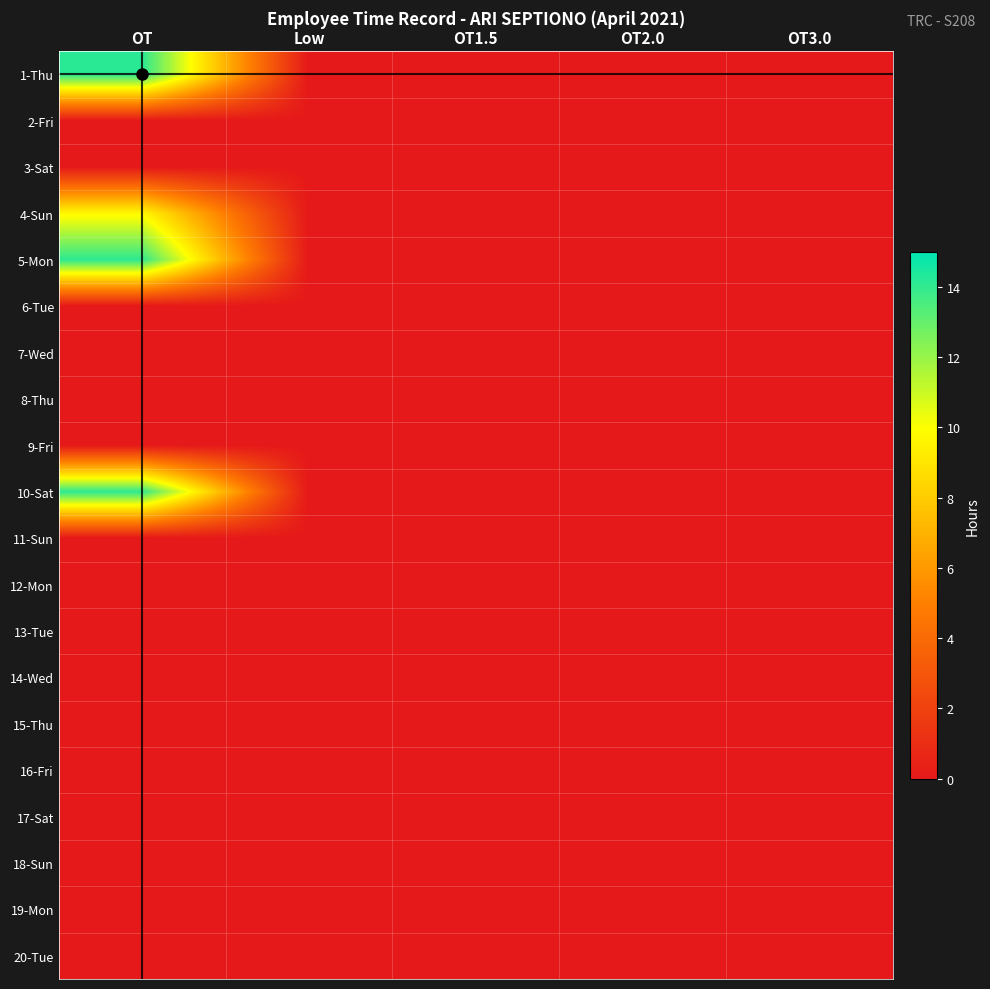

Reading right to left, extract all data points from this chart.

1-Thu: OT3.0=0.0	OT2.0=0.0	OT1.5=0.0	Low=0.0	OT=14.2
2-Fri: OT3.0=0.0	OT2.0=0.0	OT1.5=0.0	Low=0.0	OT=0.0
3-Sat: OT3.0=0.0	OT2.0=0.0	OT1.5=0.0	Low=0.0	OT=0.0
4-Sun: OT3.0=0.0	OT2.0=0.0	OT1.5=0.0	Low=0.0	OT=9.8
5-Mon: OT3.0=0.0	OT2.0=0.0	OT1.5=0.0	Low=0.0	OT=14.1
6-Tue: OT3.0=0.0	OT2.0=0.0	OT1.5=0.0	Low=0.0	OT=0.0
7-Wed: OT3.0=0.0	OT2.0=0.0	OT1.5=0.0	Low=0.0	OT=0.0
8-Thu: OT3.0=0.0	OT2.0=0.0	OT1.5=0.0	Low=0.0	OT=0.0
9-Fri: OT3.0=0.0	OT2.0=0.0	OT1.5=0.0	Low=0.0	OT=0.0
10-Sat: OT3.0=0.0	OT2.0=0.0	OT1.5=0.0	Low=0.0	OT=14.1
11-Sun: OT3.0=0.0	OT2.0=0.0	OT1.5=0.0	Low=0.0	OT=0.0
12-Mon: OT3.0=0.0	OT2.0=0.0	OT1.5=0.0	Low=0.0	OT=0.0
13-Tue: OT3.0=0.0	OT2.0=0.0	OT1.5=0.0	Low=0.0	OT=0.0
14-Wed: OT3.0=0.0	OT2.0=0.0	OT1.5=0.0	Low=0.0	OT=0.0
15-Thu: OT3.0=0.0	OT2.0=0.0	OT1.5=0.0	Low=0.0	OT=0.0
16-Fri: OT3.0=0.0	OT2.0=0.0	OT1.5=0.0	Low=0.0	OT=0.0
17-Sat: OT3.0=0.0	OT2.0=0.0	OT1.5=0.0	Low=0.0	OT=0.0
18-Sun: OT3.0=0.0	OT2.0=0.0	OT1.5=0.0	Low=0.0	OT=0.0
19-Mon: OT3.0=0.0	OT2.0=0.0	OT1.5=0.0	Low=0.0	OT=0.0
20-Tue: OT3.0=0.0	OT2.0=0.0	OT1.5=0.0	Low=0.0	OT=0.0